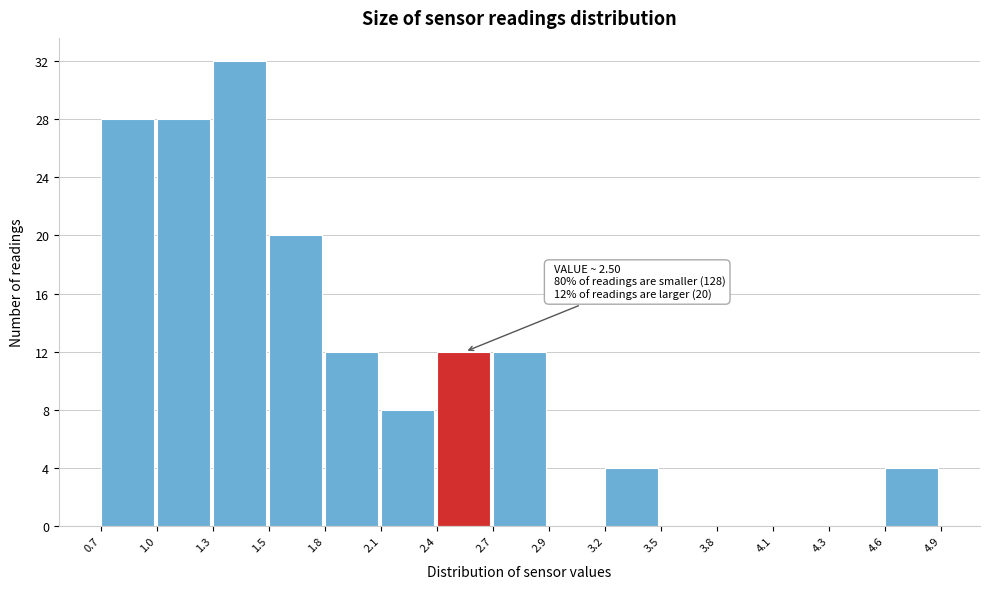

Which range on the x-axis has the tallest bar?

1.3 to 1.5